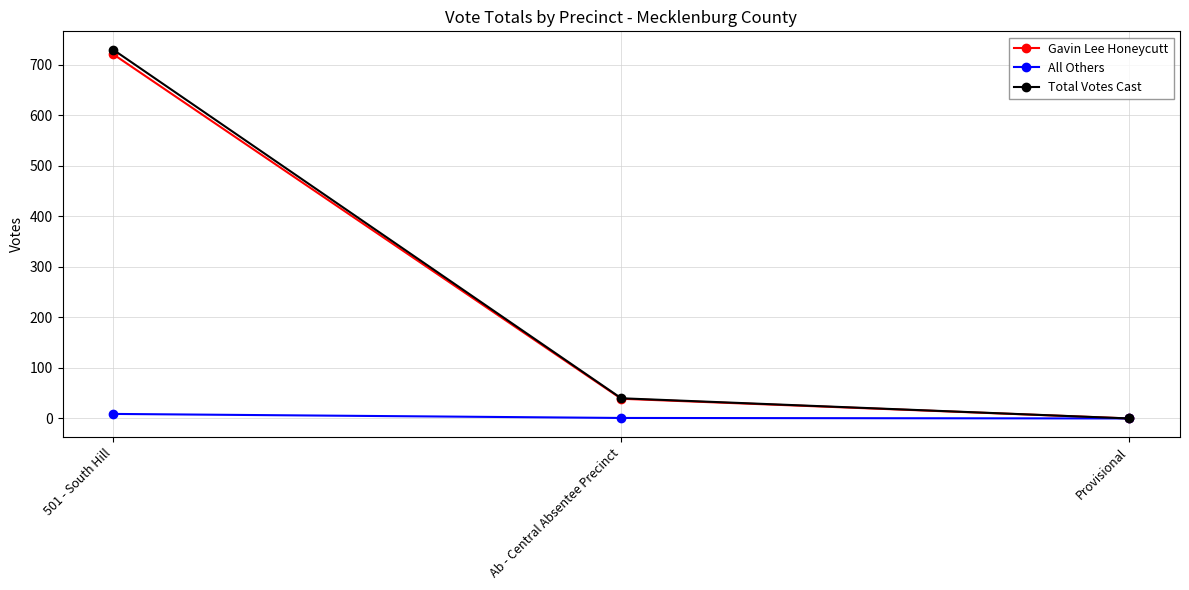

List the labels in order of Total Votes Cast value, largest first.

501 - South Hill, Ab - Central Absentee Precinct, Provisional